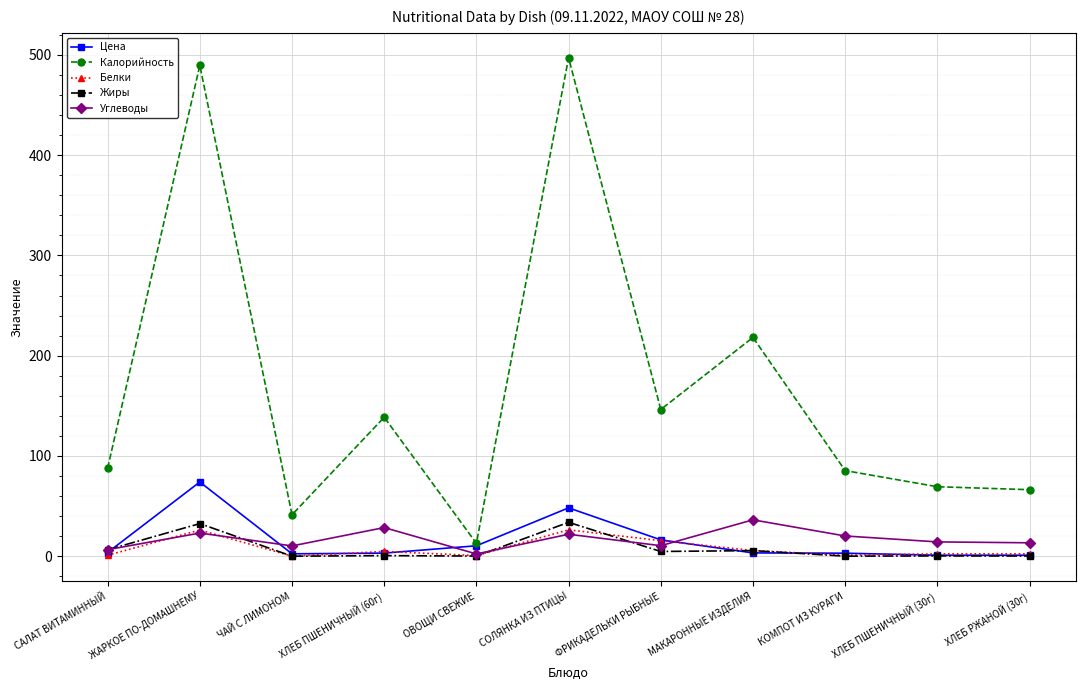

What is the spread (max minus min) of values at ЖАРКОЕ ПО-ДОМАШНЕМУ?

466.4